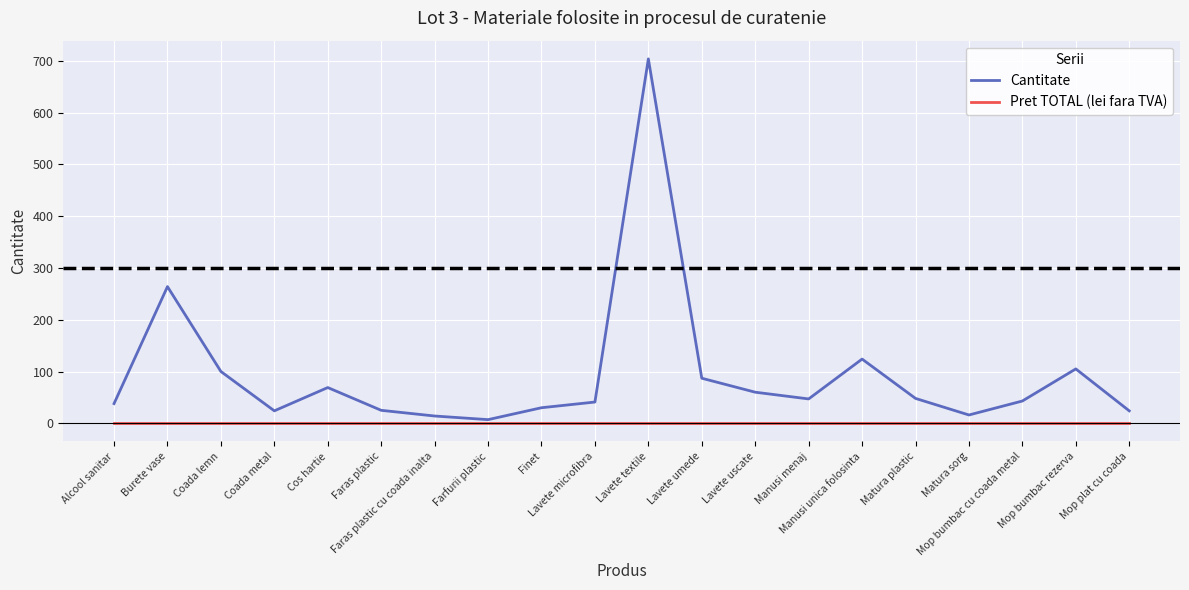

What is the highest value of the Cantitate series?

704